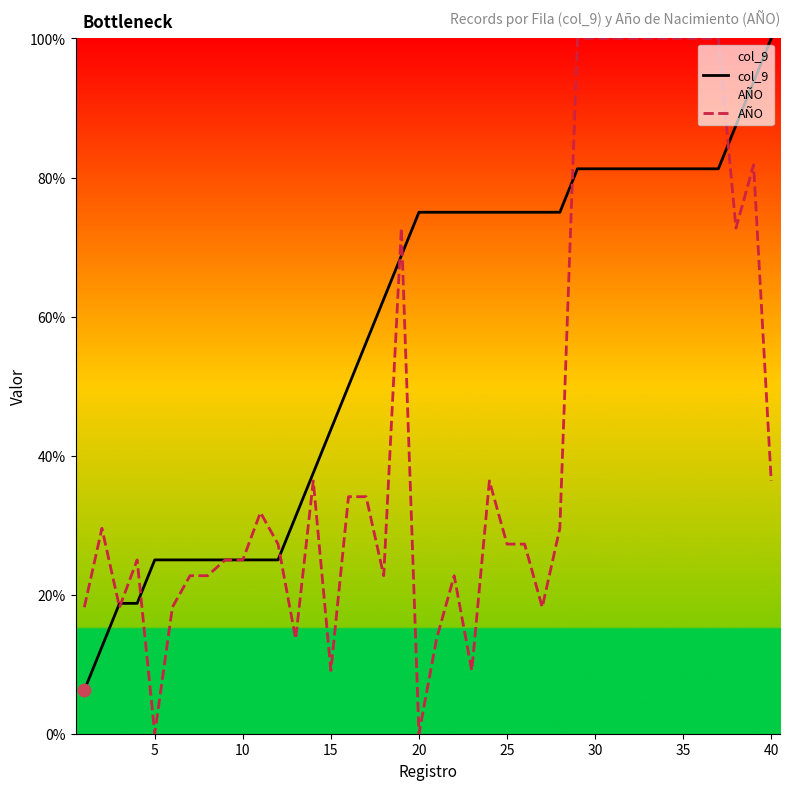

Which series contains the lowest Y value?

AÑO